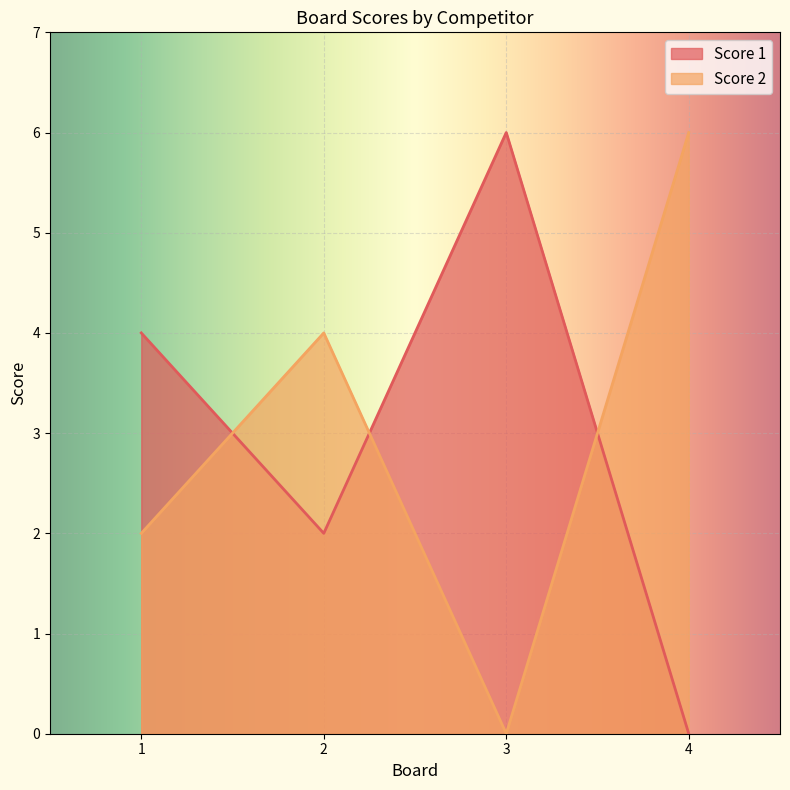

Is the value of Score 1 at 1 greater than the value of Score 2 at 4?

No